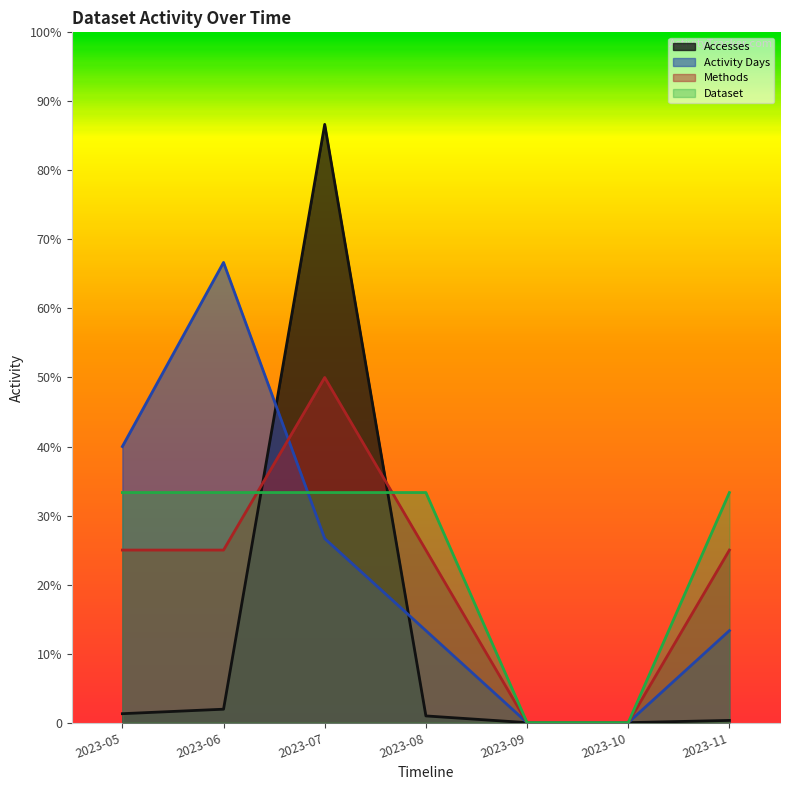

At which category is the sum across all series the highest?

2023-07